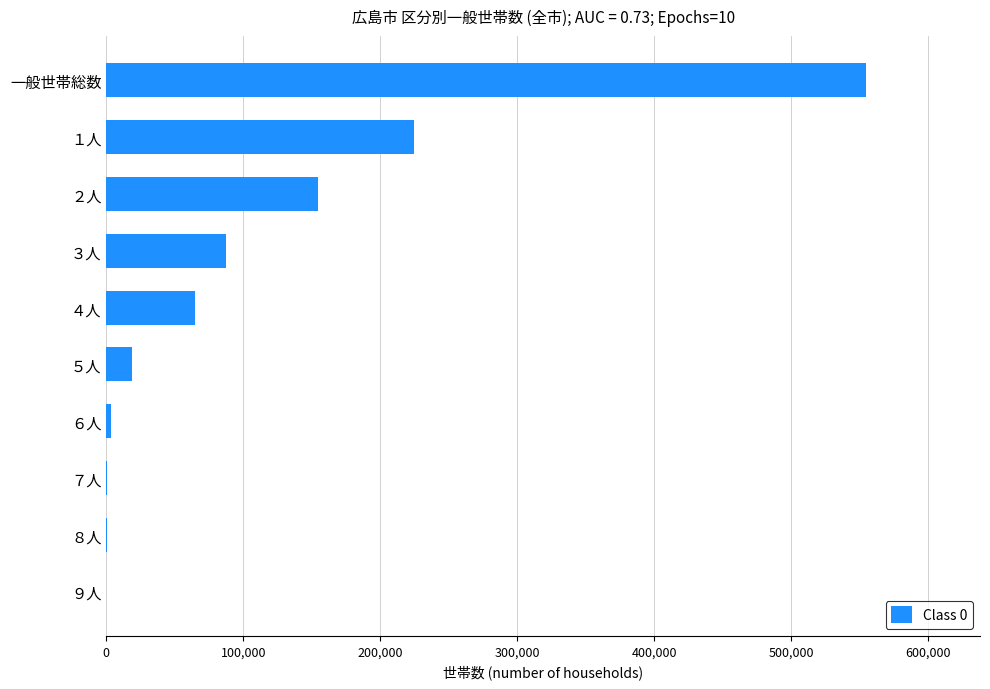

What is the change in value from １人 to ５人?

-205794